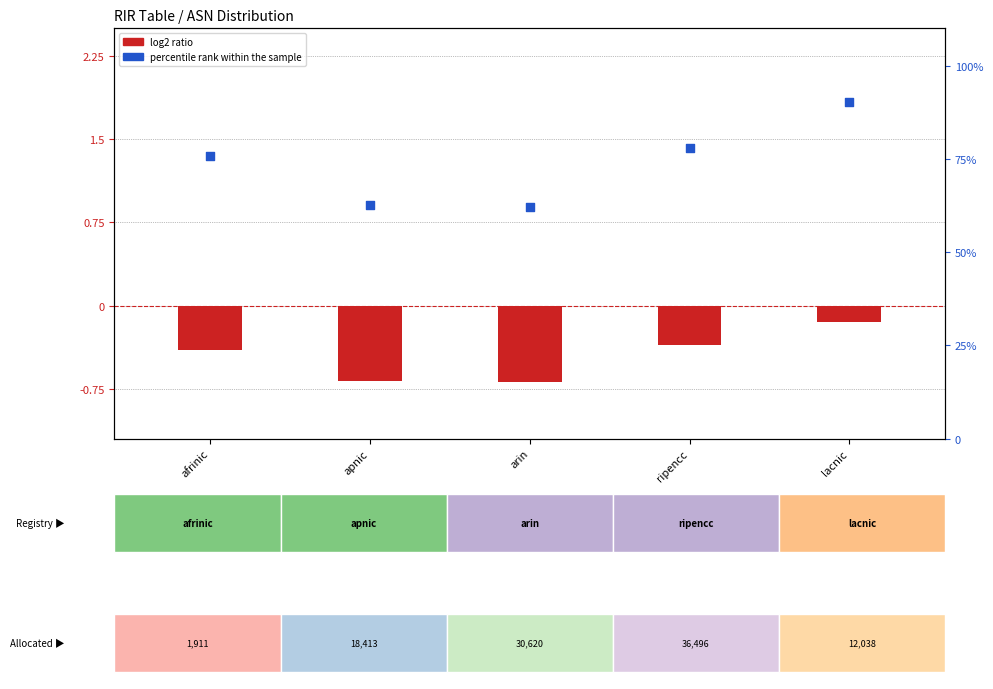

At which category is the sum across all series the highest?

lacnic